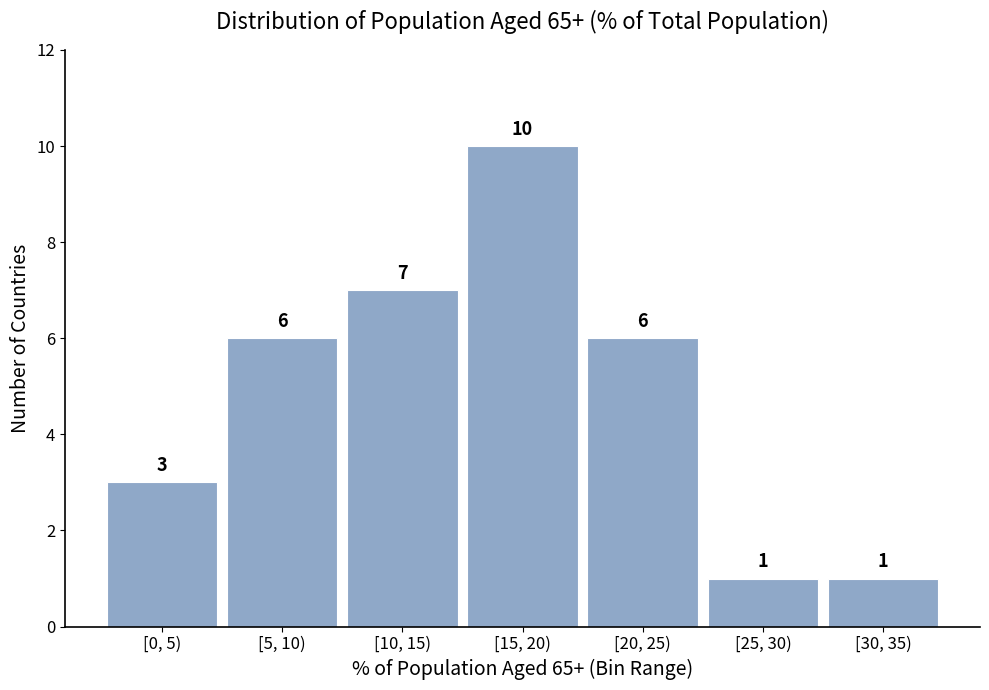

Reading left to right, extract all data points from this chart.

3	6	7	10	6	1	1